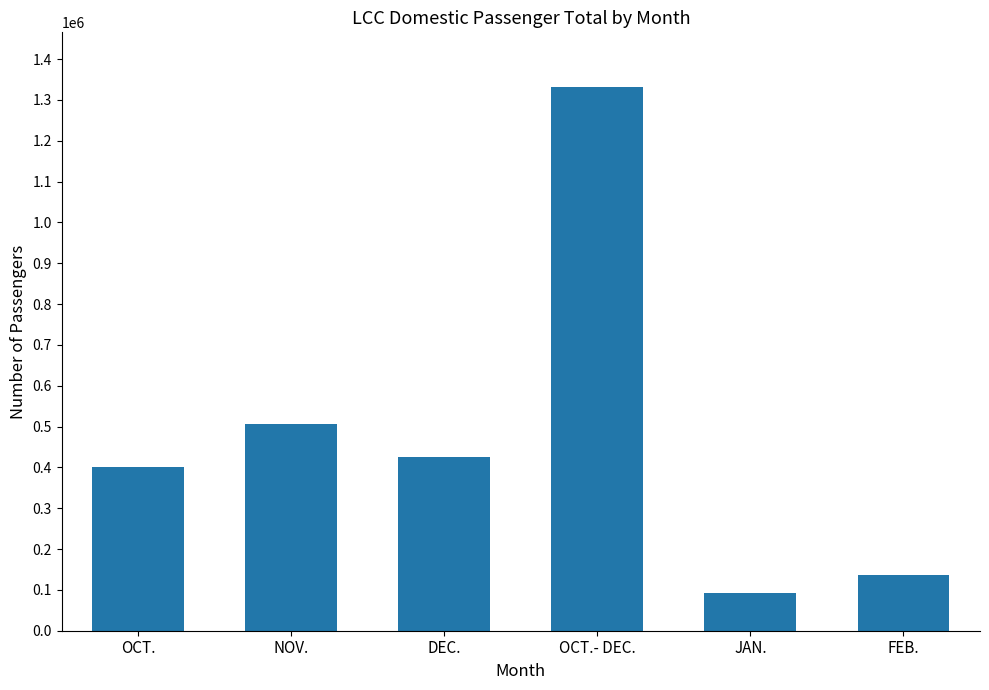

Reading left to right, transcribe all the data shown in this chart.

400834	507064	424315	1332213	92018	135406